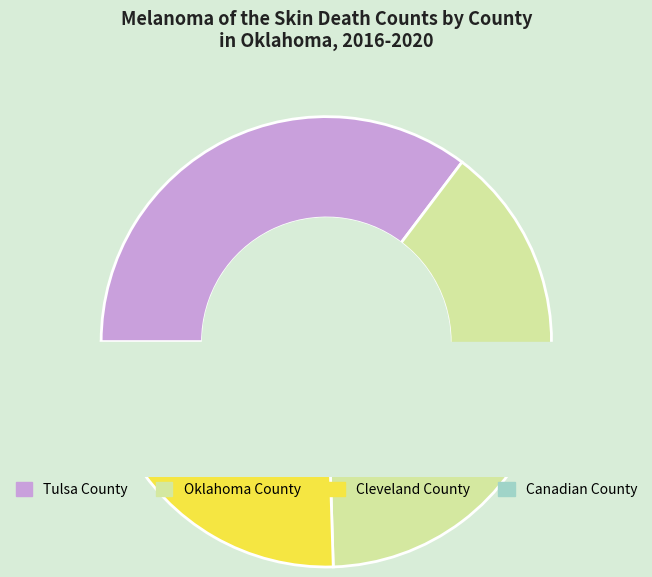

Is it true that Cleveland County is 18% of the pie?

True